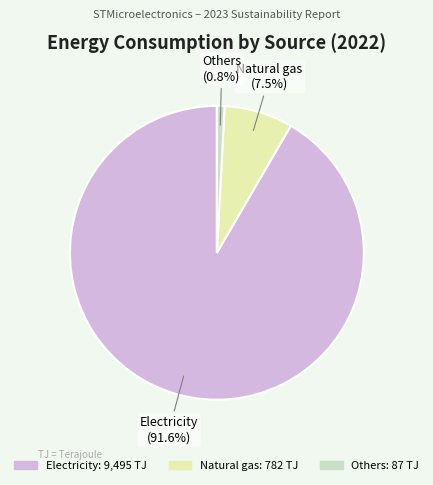

Does Others account for over 50% of the chart?

No